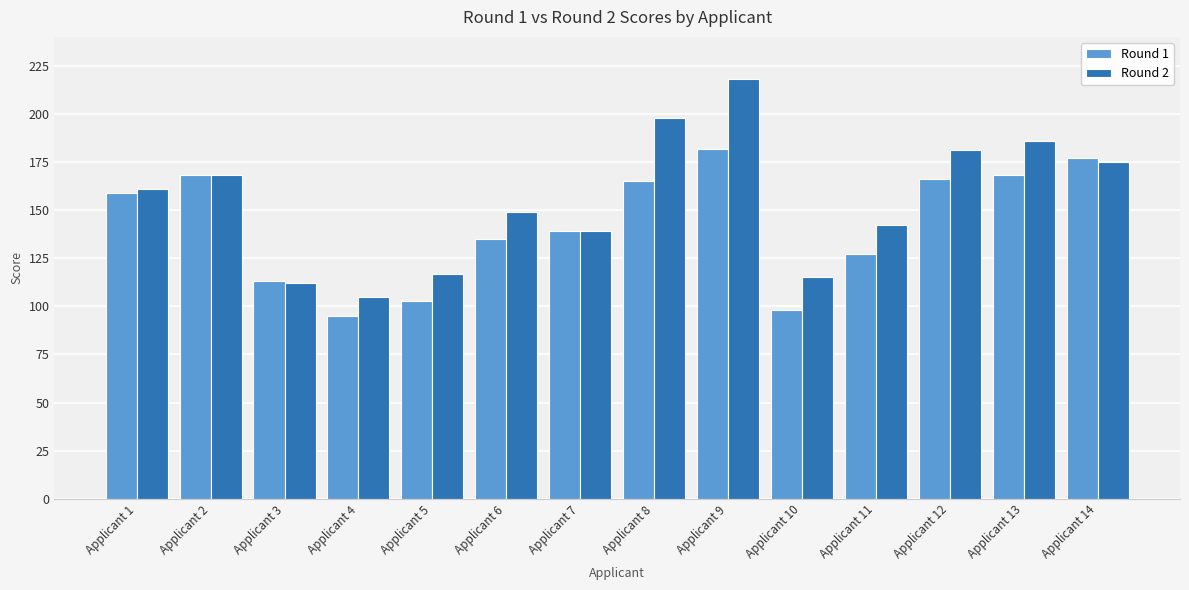

What is the spread (max minus min) of values at Applicant 11?

15